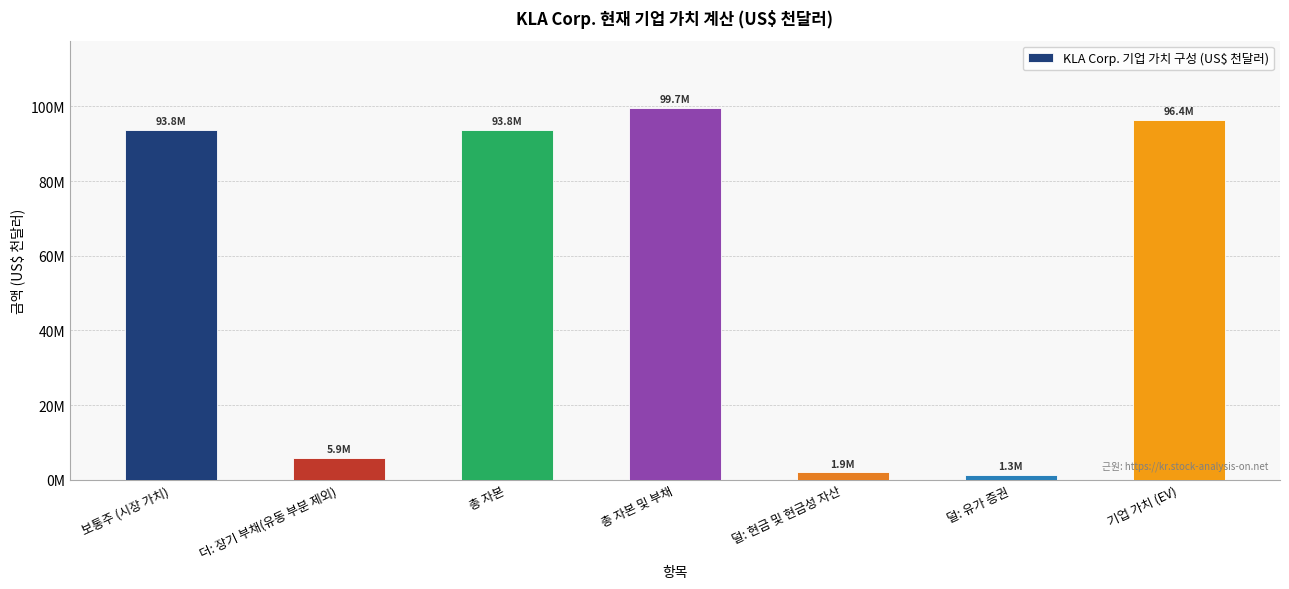

Does the chart contain any negative values?

No